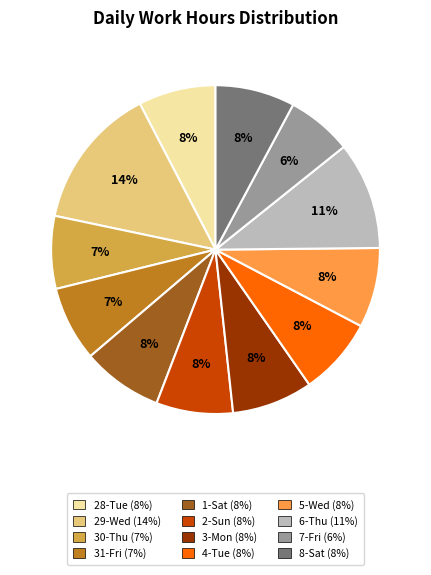

To the nearest percent, what is the average slice percentage?

8%